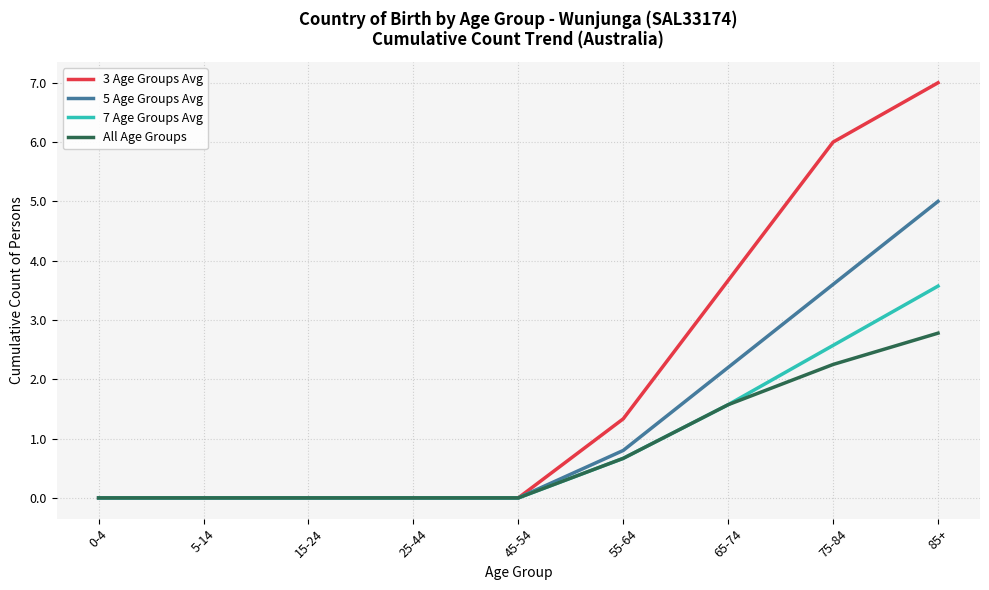

Between 5-14 and 75-84, which series saw the biggest shift?

3 Age Groups Avg